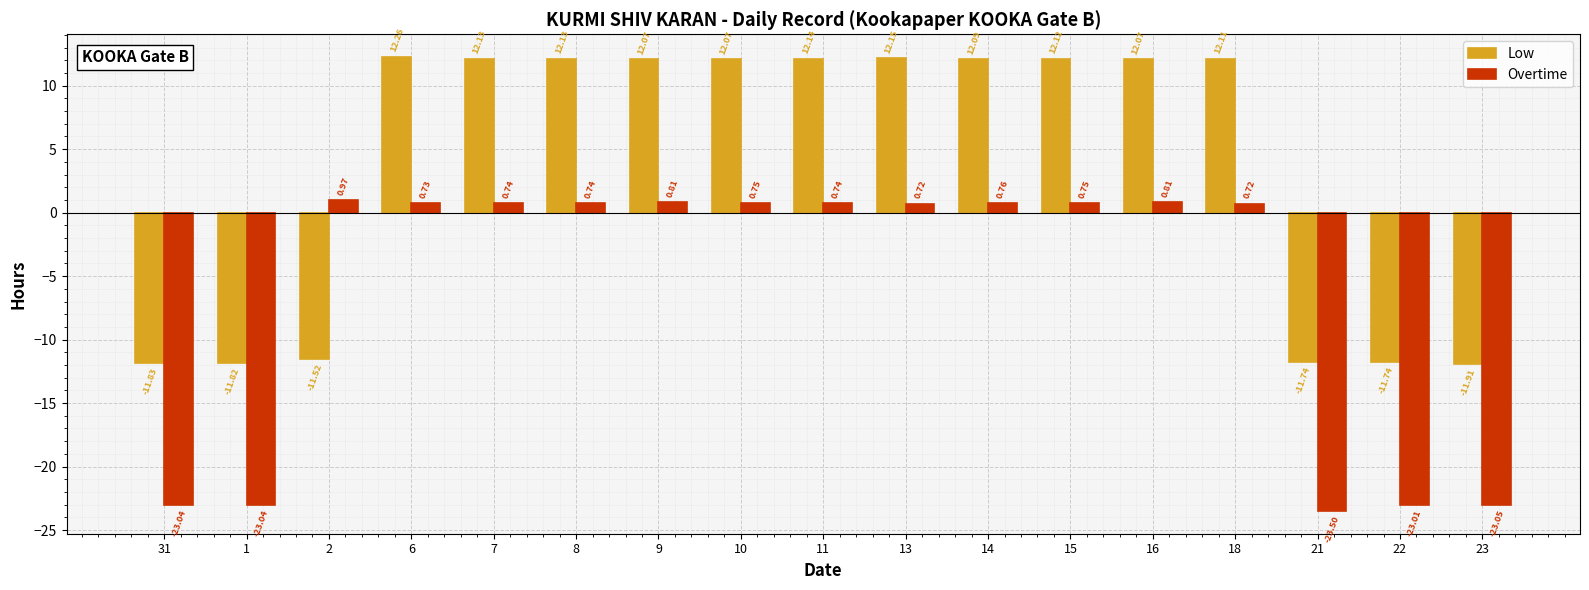

What is the difference between the highest and lowest values at 14?

11.3